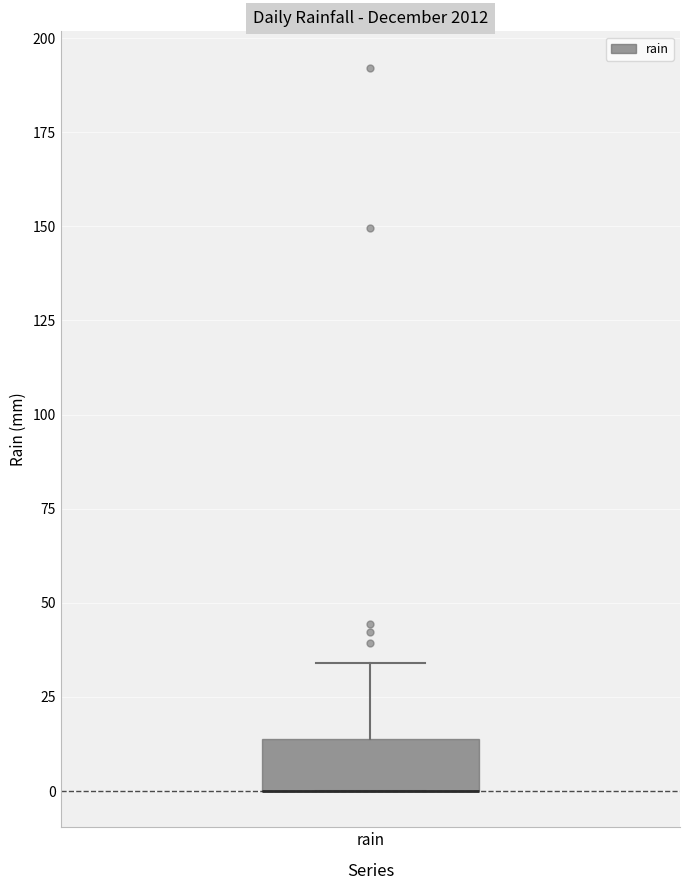

Transcribe this box plot: give where the median line is, the range the box spans, and where the two whiskers end, as read against the y-axis. The values are not printed on the chart, so give them approximately, as read against the axis.

median 0 (drawn on the box's lower edge), box 0 to 15, whiskers 0 to 35